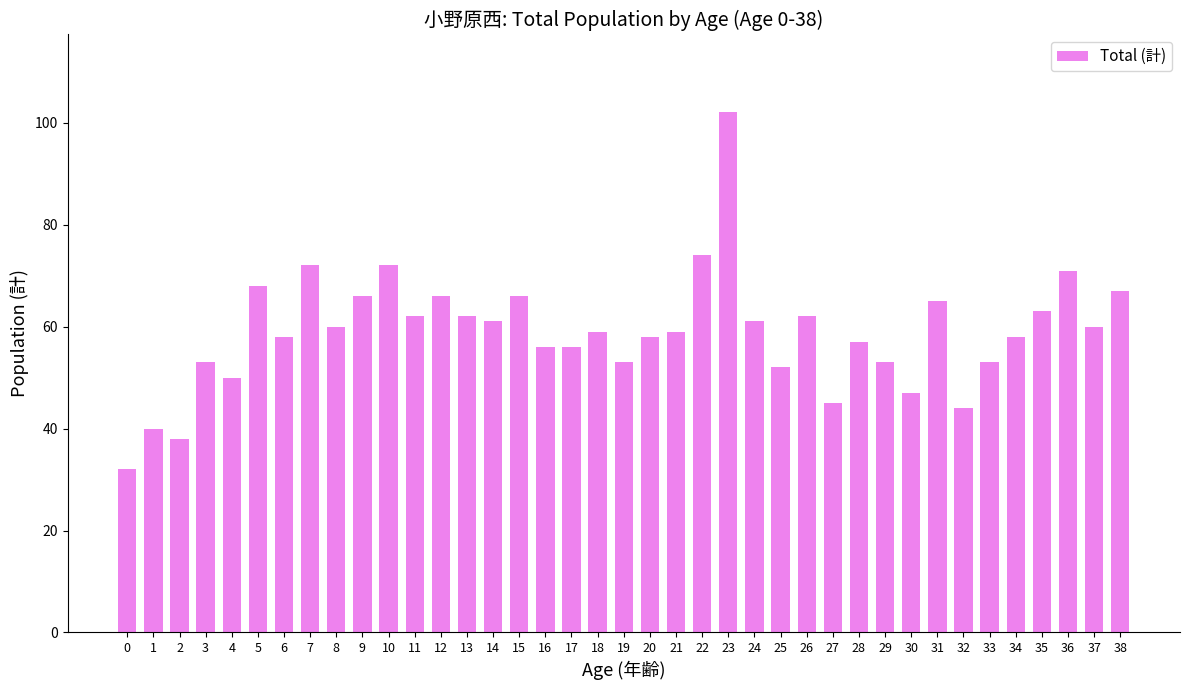

Approximately how many times larger is the value at 7 compared to 5?

1.1